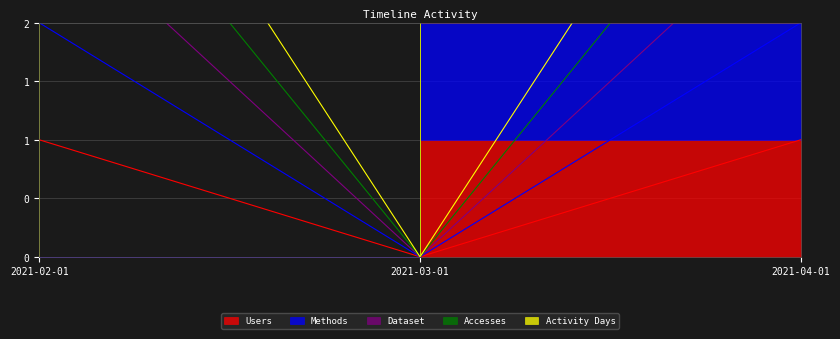

What is the average value of the Methods series?

1